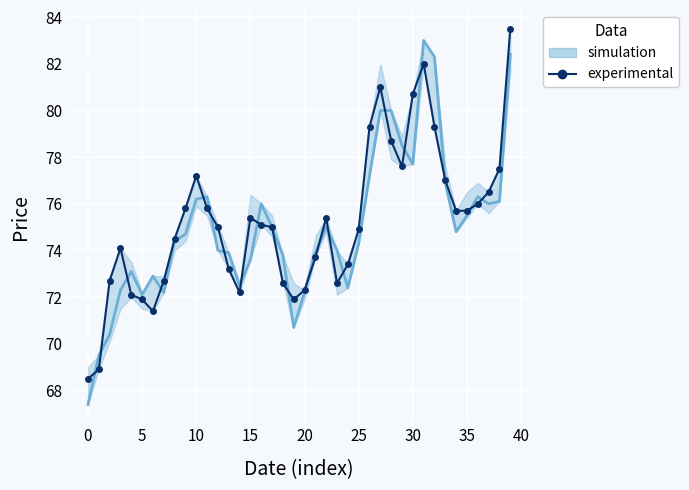

What is the difference between the second highest and minimum values?

13.5